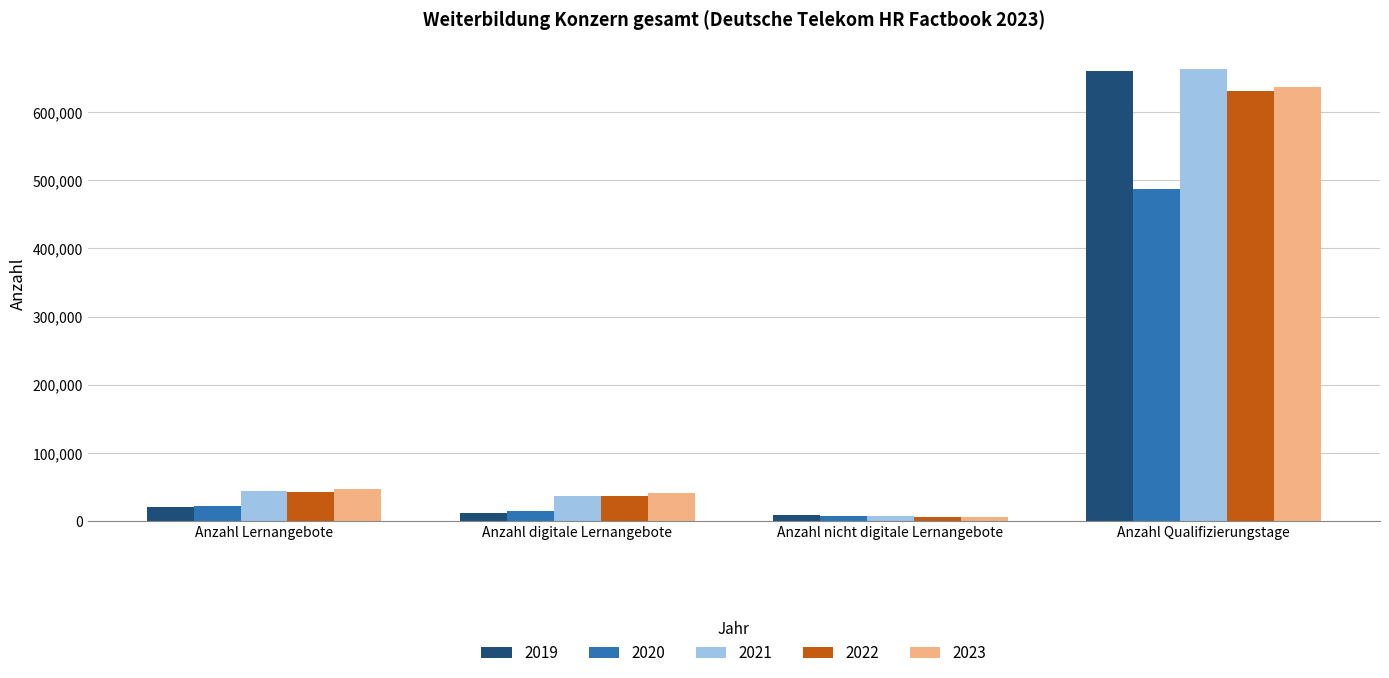

Read the 2019 value at Anzahl nicht digitale Lernangebote, to the nearest 50.

8450